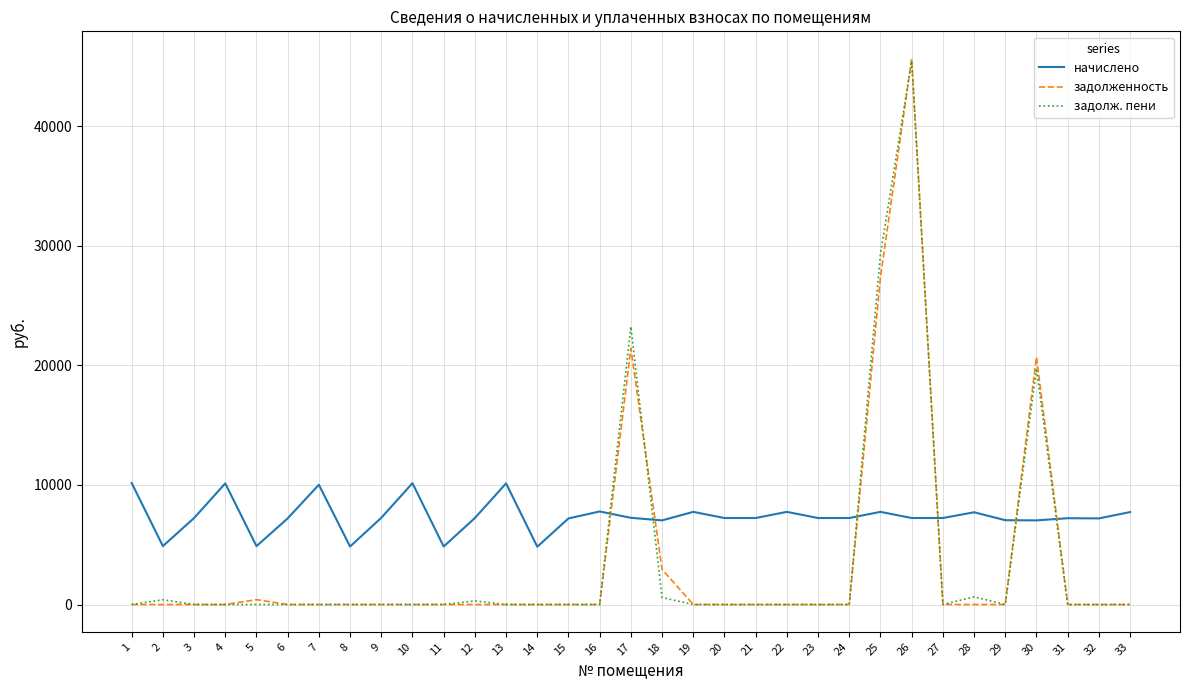

Which series has the largest total across all categories?

начислено